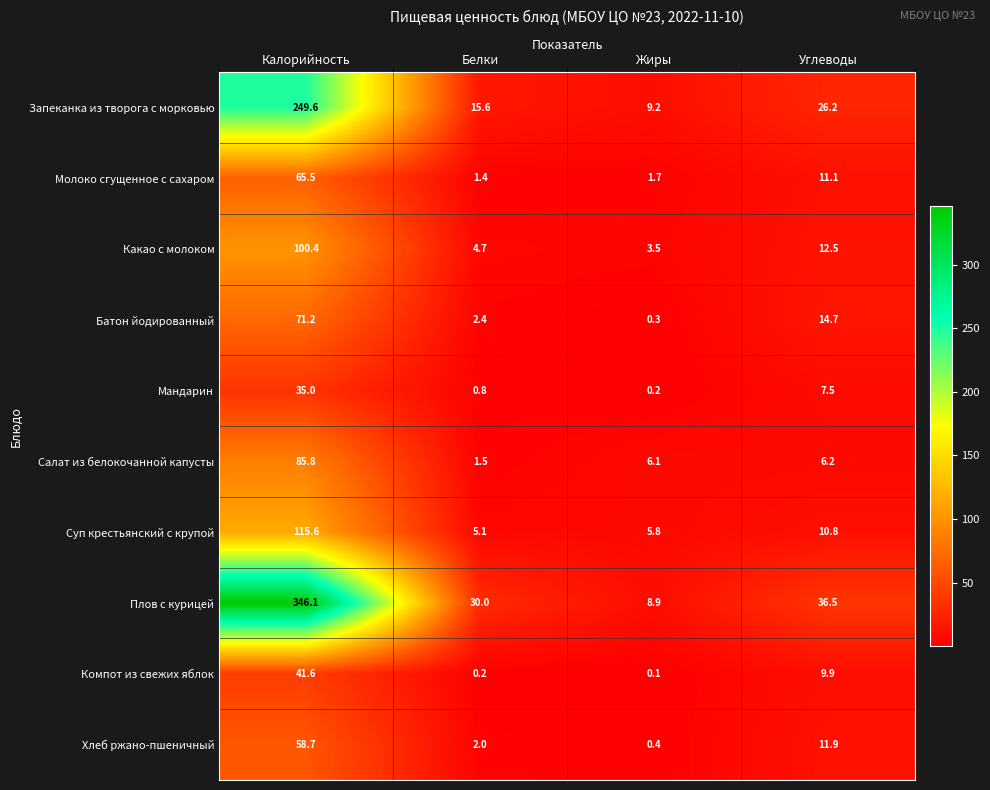

Read the Компот из свежих яблок value at Калорийность.

41.6